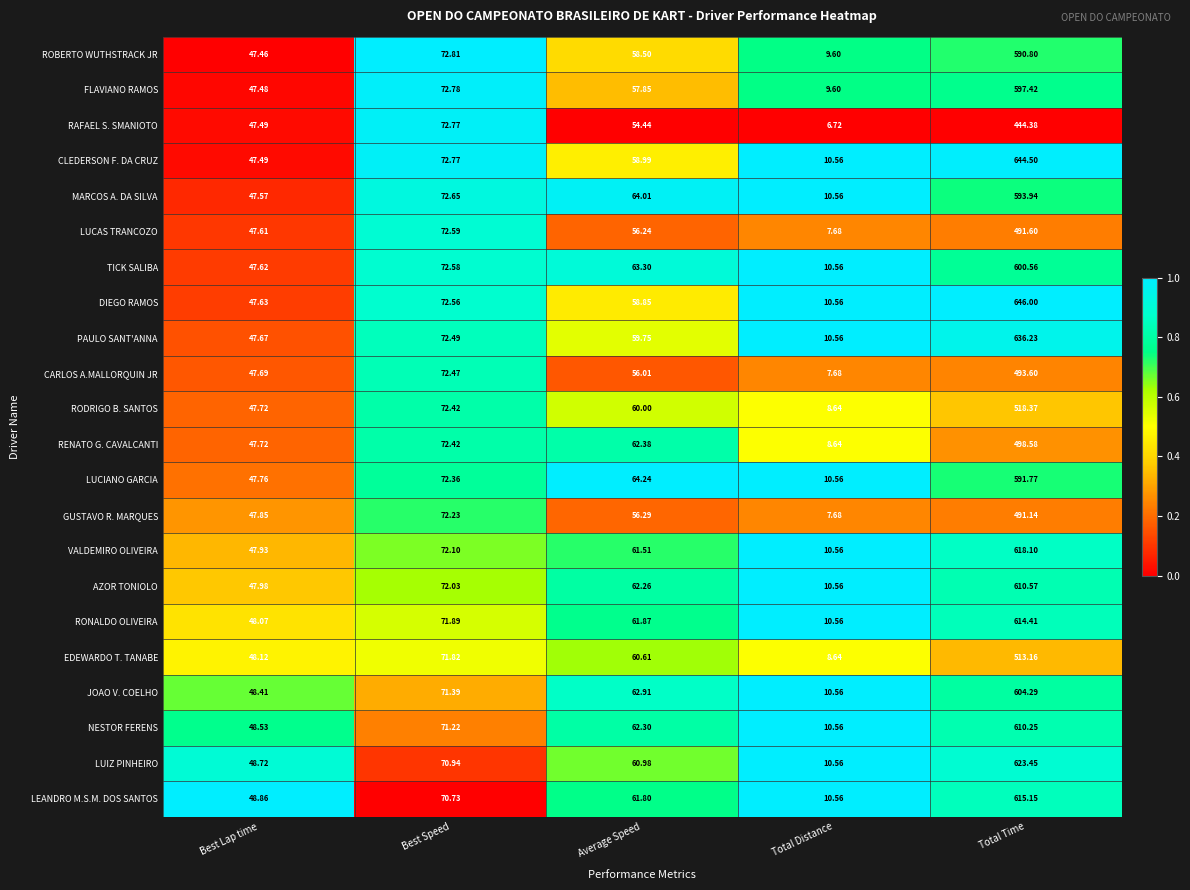

Which series has the largest total across all categories?

DIEGO RAMOS